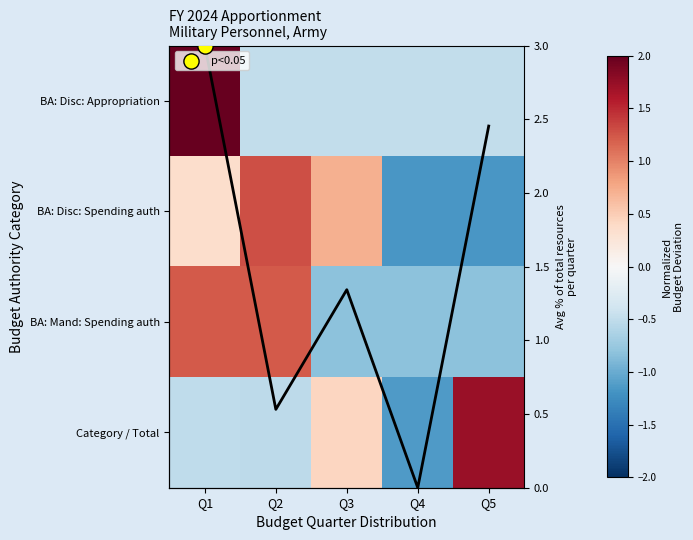

How many categories are shown in the chart?

5